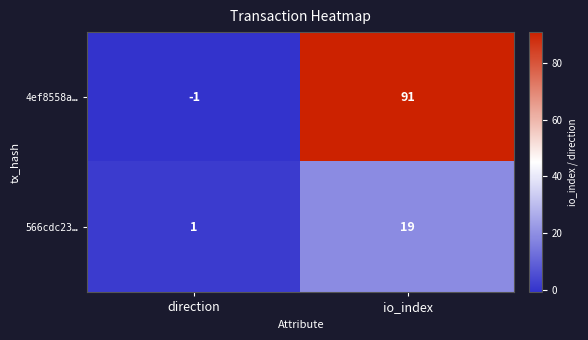

Which series changed the most between direction and io_index?

4ef8558a…